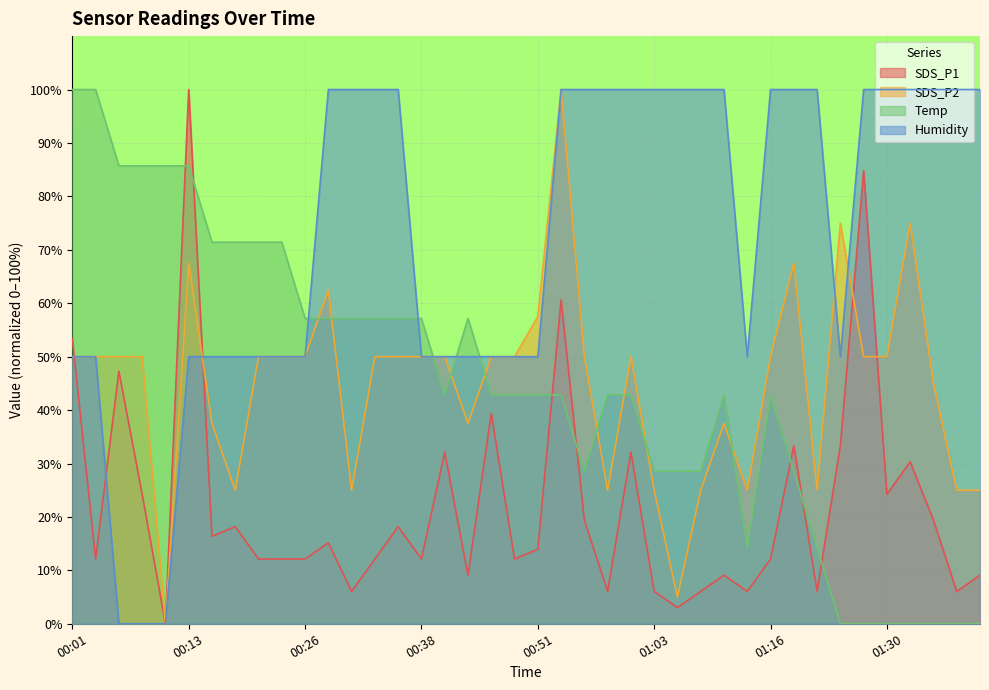

Reading left to right, what are all the values shown in this chart?

SDS_P1: 53.3	12.1	47.3	24.2	0.0	100.0	16.4	18.2	12.1	12.1	12.1	15.2	6.1	12.1	18.2	12.1	32.1	9.1	39.4	12.1	13.9	60.6	19.4	6.1	32.1	6.1	3.0	6.1	9.1	6.1	12.1	33.3	6.1	33.3	84.8	24.2	30.3	19.4	6.1	9.1
SDS_P2: 50.0	50.0	50.0	50.0	0.0	67.5	37.5	25.0	50.0	50.0	50.0	62.5	25.0	50.0	50.0	50.0	50.0	37.5	50.0	50.0	57.5	100.0	50.0	25.0	50.0	25.0	5.0	25.0	37.5	25.0	50.0	67.5	25.0	75.0	50.0	50.0	75.0	45.0	25.0	25.0
Temp: 100.0	100.0	85.7	85.7	85.7	85.7	71.4	71.4	71.4	71.4	57.1	57.1	57.1	57.1	57.1	57.1	42.9	57.1	42.9	42.9	42.9	42.9	28.6	42.9	42.9	28.6	28.6	28.6	42.9	14.3	42.9	28.6	14.3	0.0	0.0	0.0	0.0	0.0	0.0	0.0
Humidity: 50.0	50.0	0.0	0.0	0.0	50.0	50.0	50.0	50.0	50.0	50.0	100.0	100.0	100.0	100.0	50.0	50.0	50.0	50.0	50.0	50.0	100.0	100.0	100.0	100.0	100.0	100.0	100.0	100.0	50.0	100.0	100.0	100.0	50.0	100.0	100.0	100.0	100.0	100.0	100.0